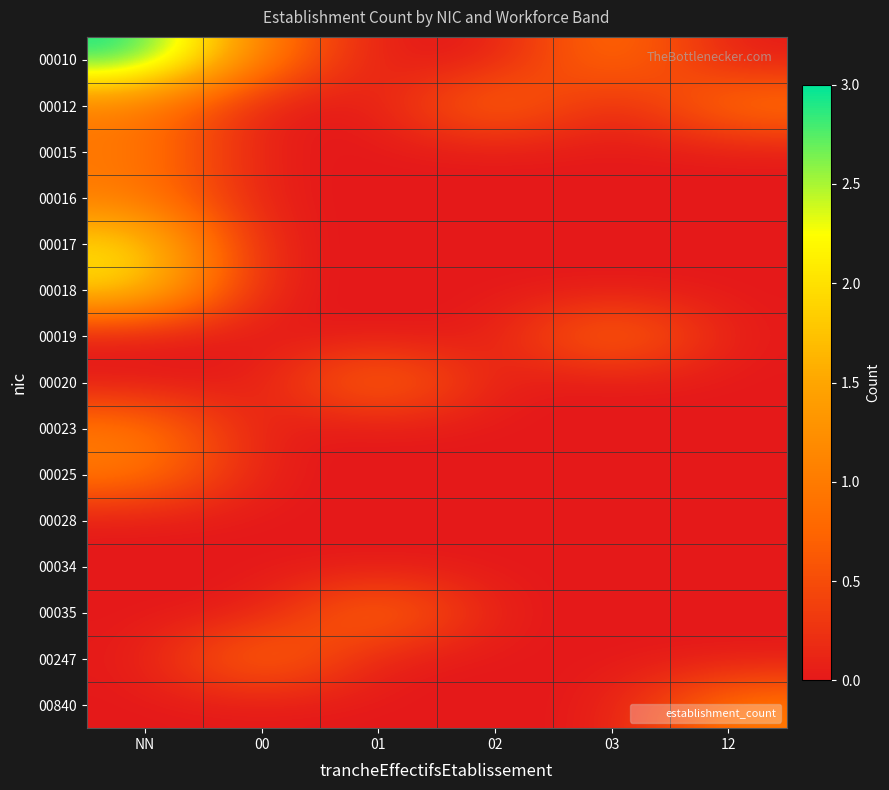

What is the total value across all series at 02?

1